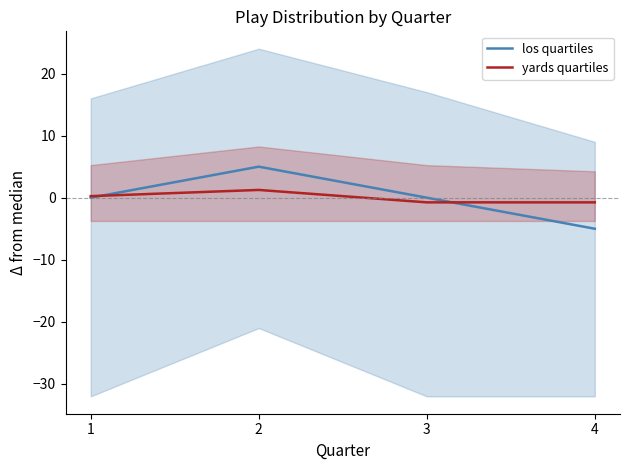

Reading left to right, list all the values displayed in this chart.

los quartiles: 1=0.0	2=5.0	3=0.0	4=-5.0
yards quartiles: 1=0.2	2=1.2	3=-0.8	4=-0.8